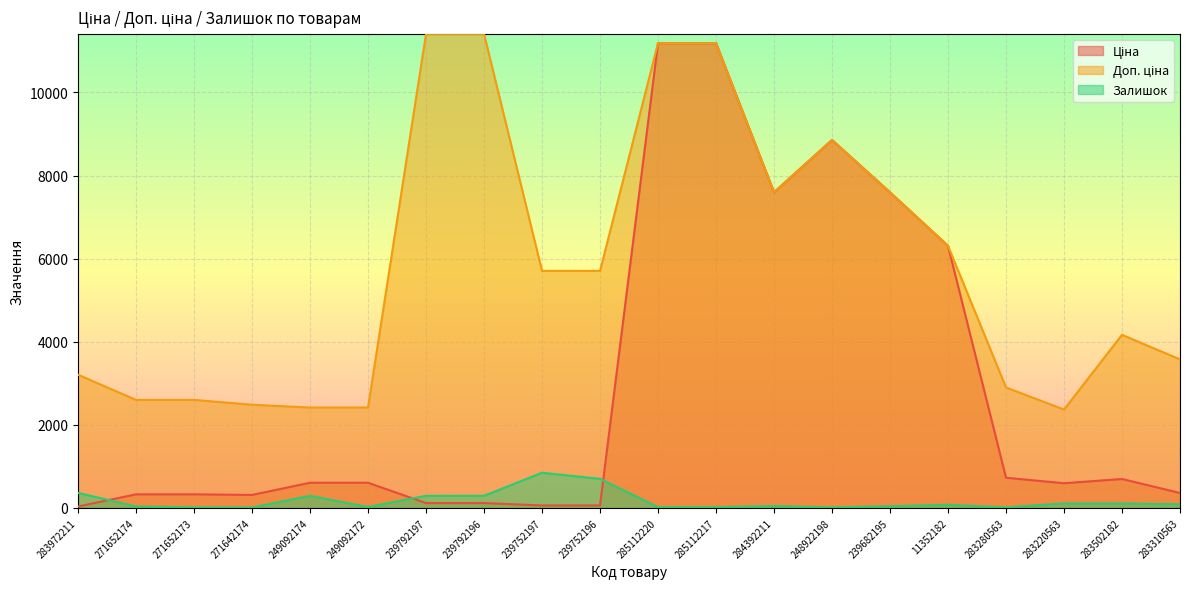

True or false: Залишок and Ціна intersect in this chart.

True